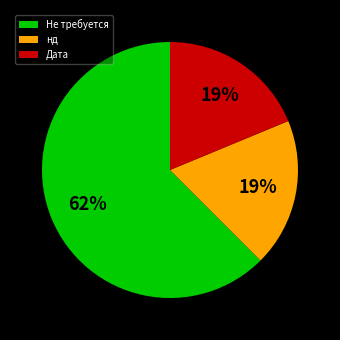

Which category has the biggest portion of the pie?

Не требуется